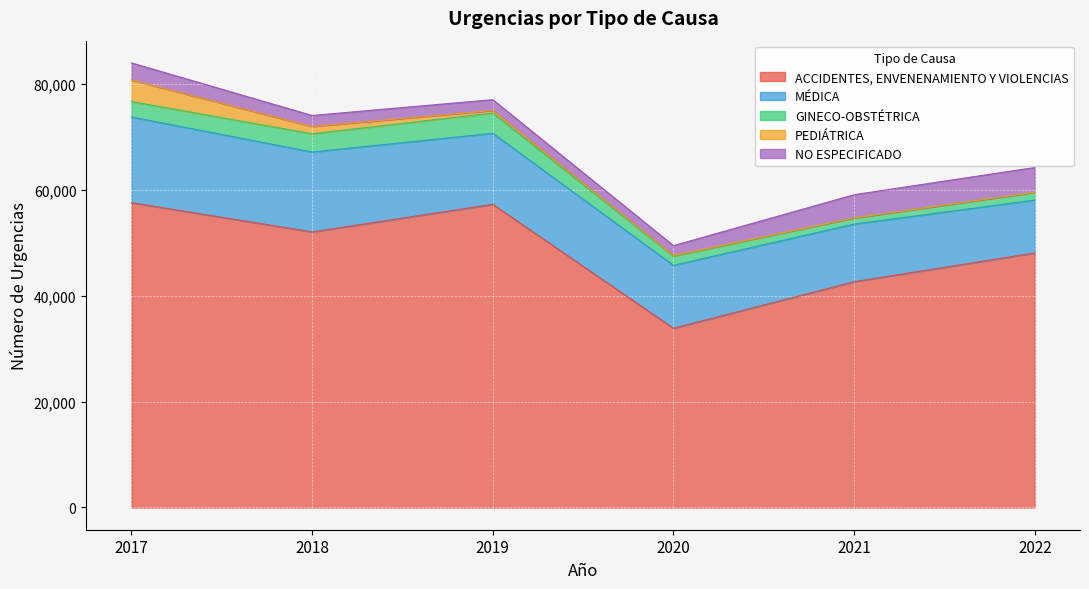

What is the maximum value for PEDIÁTRICA?

4066